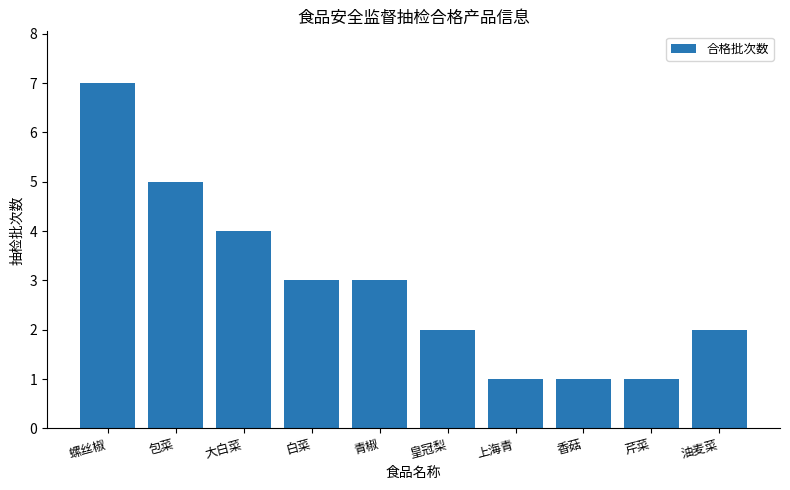

What is the label of the 10th bar from the right?

螺丝椒